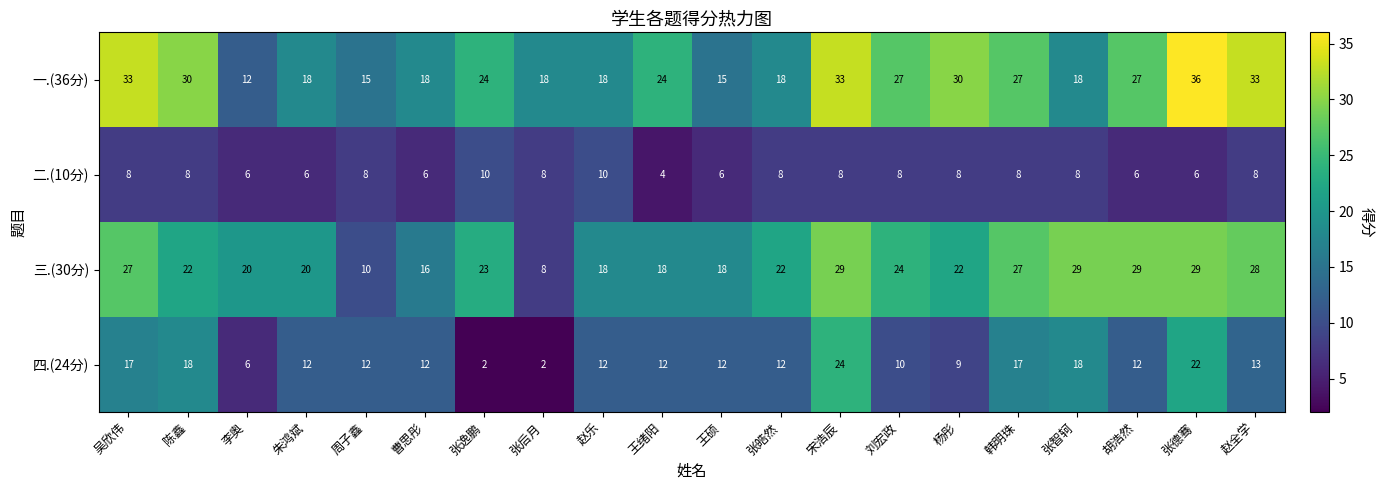

How many series are shown in this chart?

4